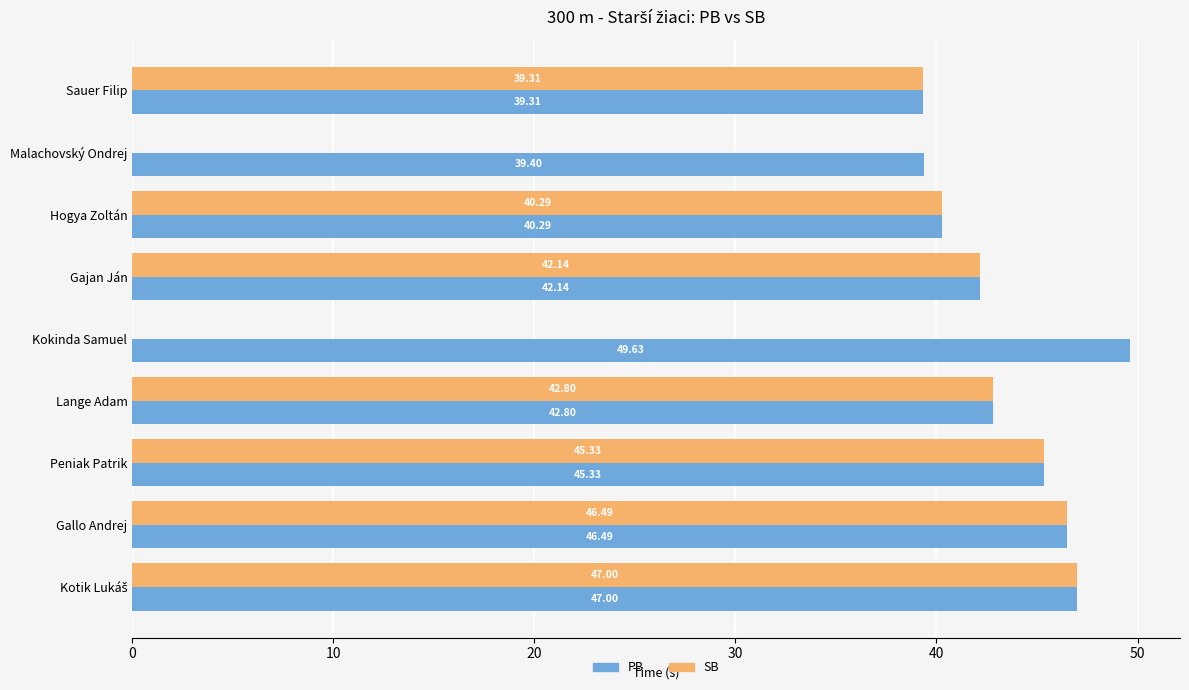

Which series has the largest total across all categories?

PB